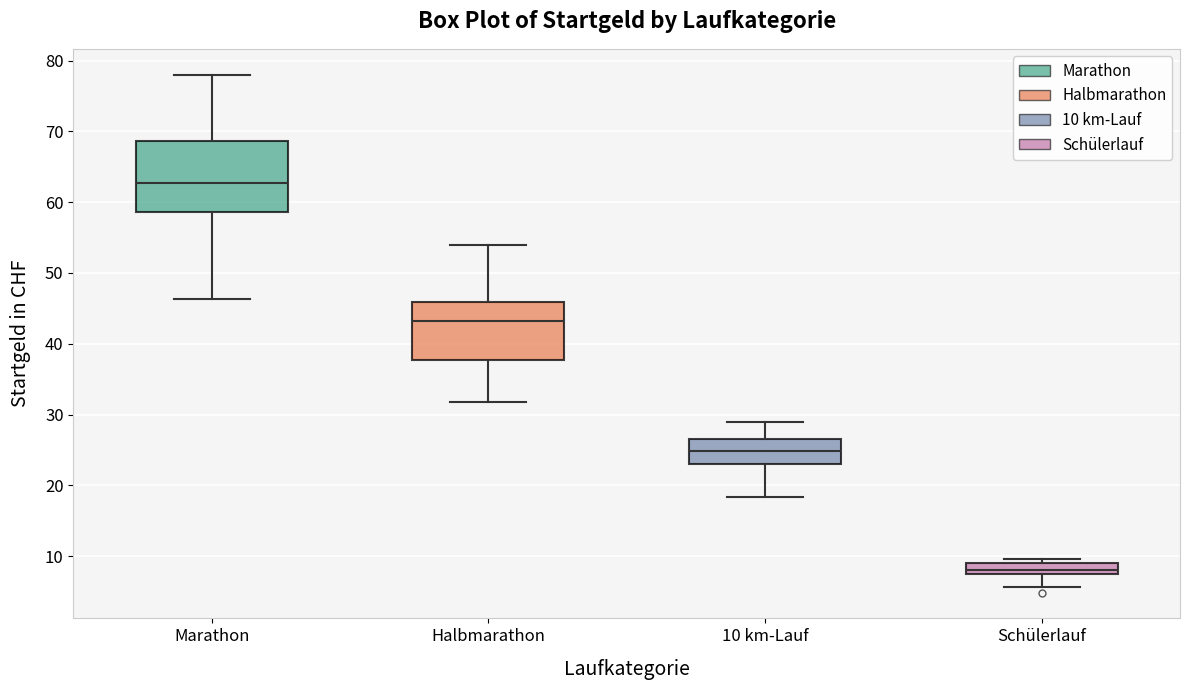

Which box has the highest median line?

Marathon